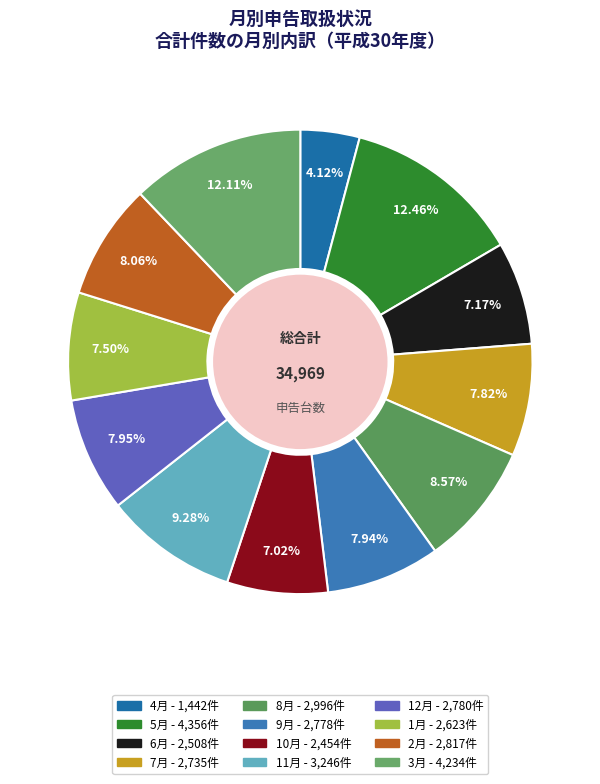

Is it true that 2月 is 21% of the pie?

False